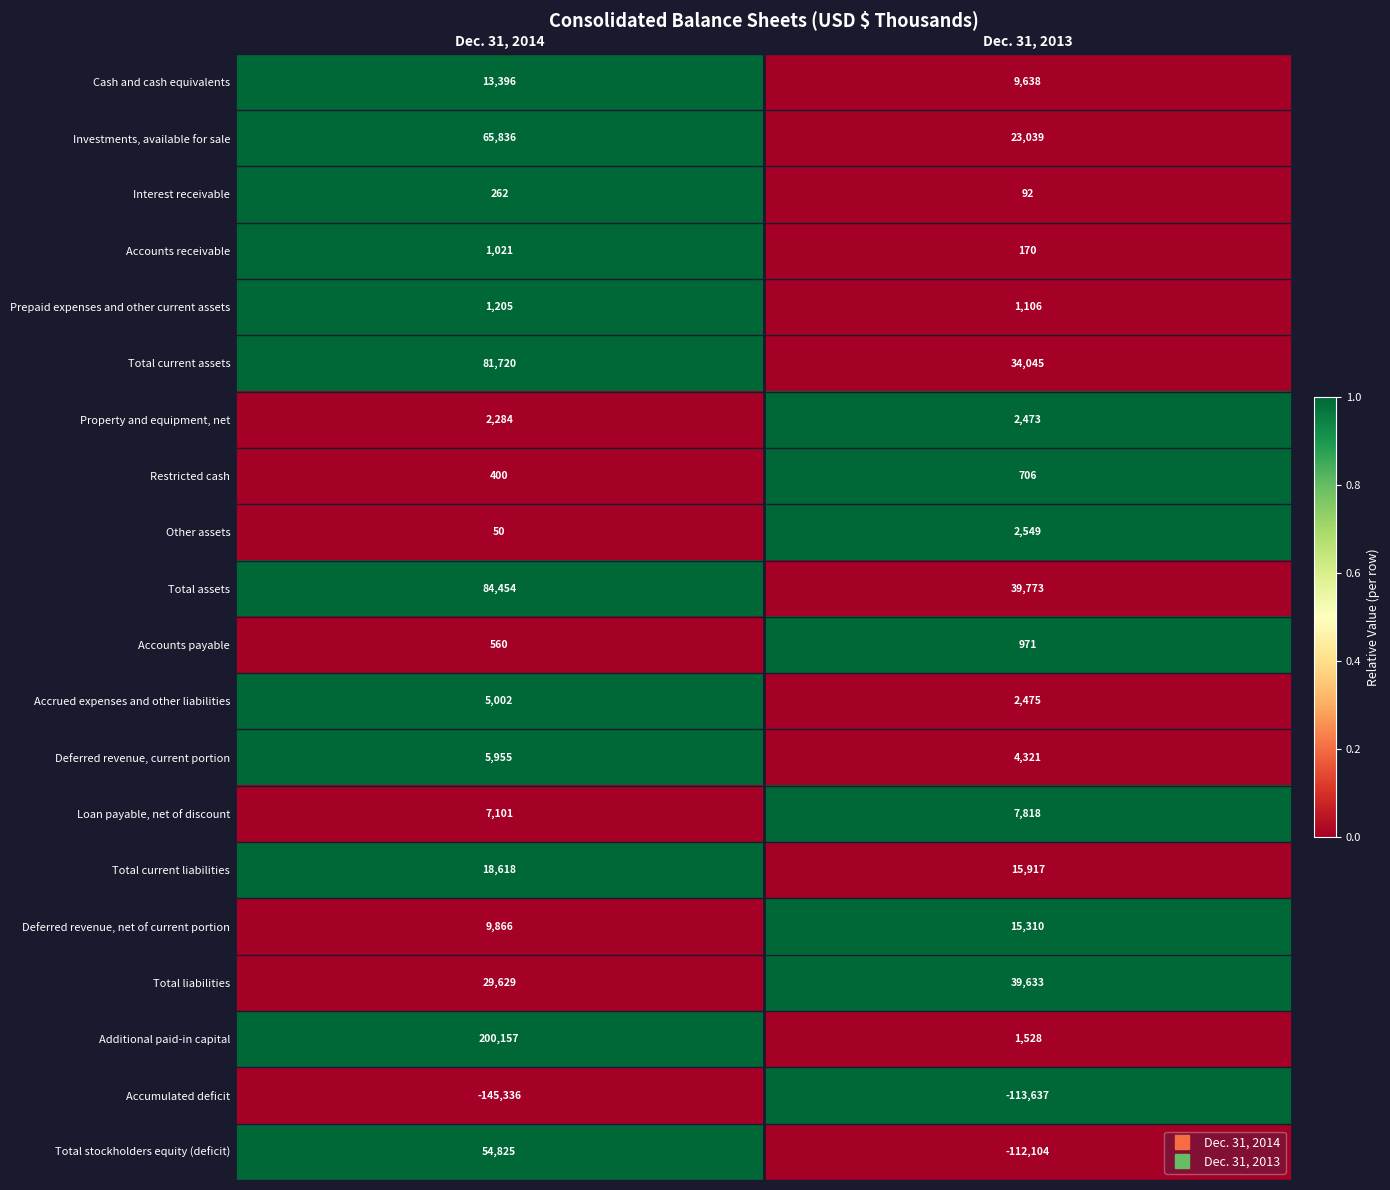

Is it true that Deferred revenue, net of current portion equals 5114 at Dec. 31, 2014?

False